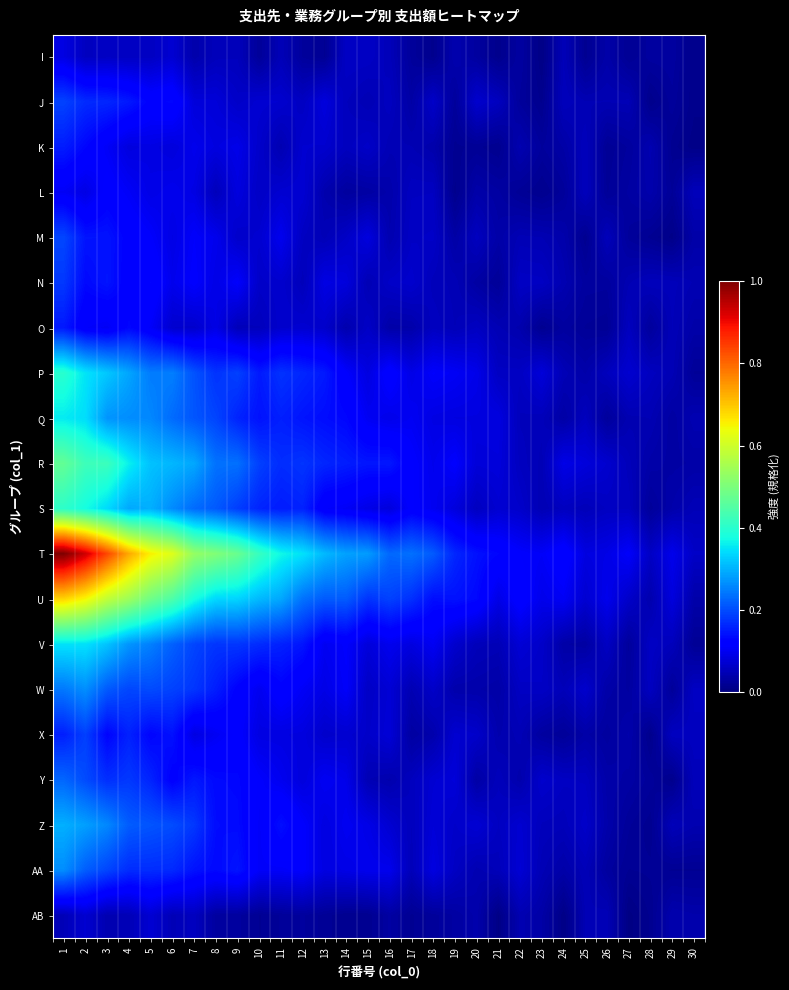

Which has a higher value, 28 or 27?

28